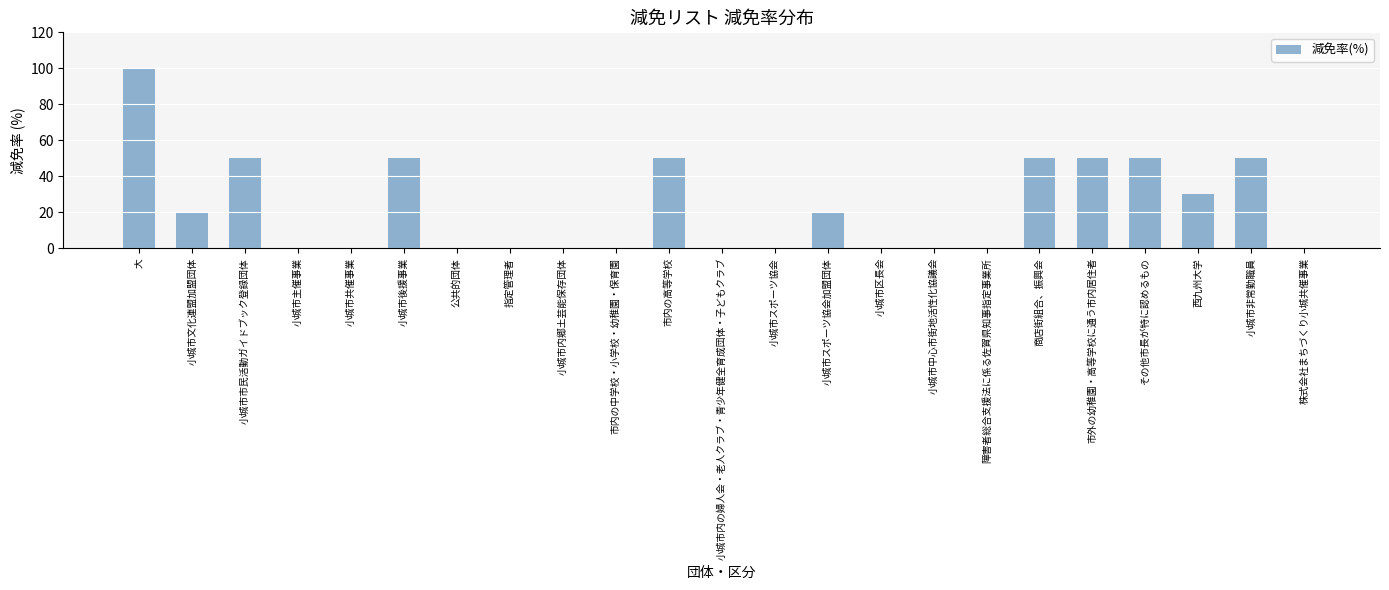

Read the value at 市内の高等学校, to the nearest 10.

50